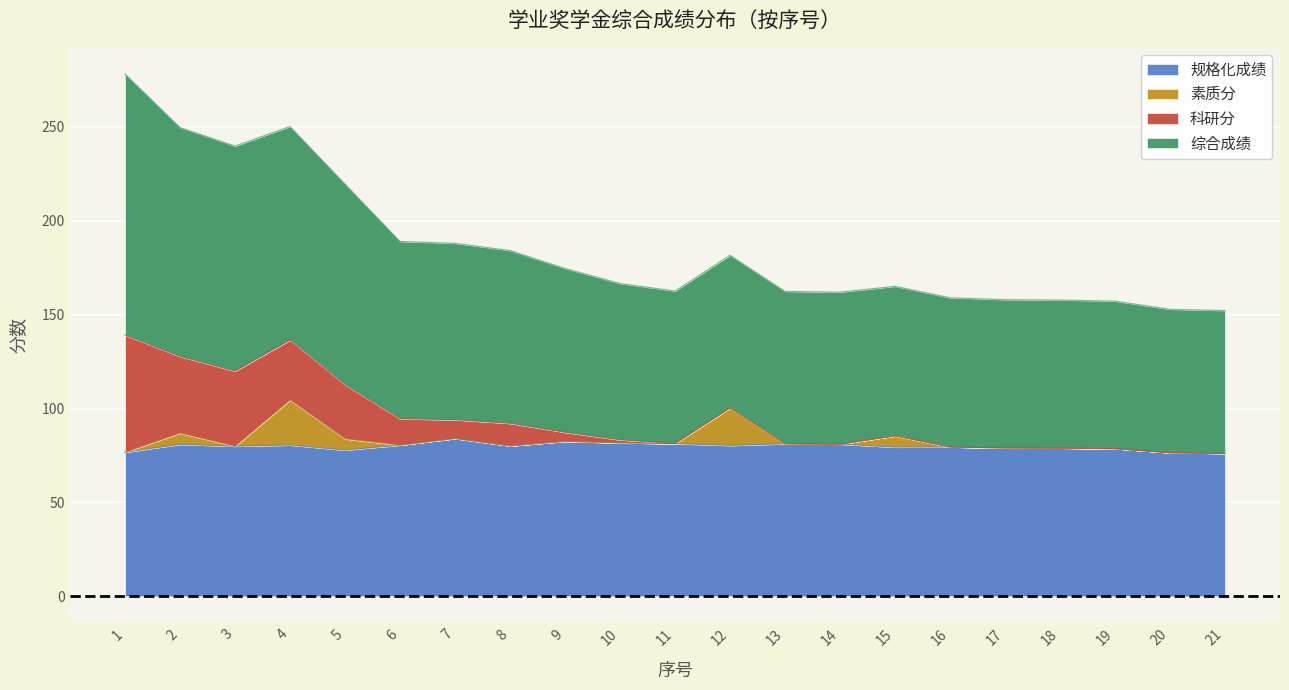

True or false: 规格化成绩 has more than 0 points higher than both neighbors.

True